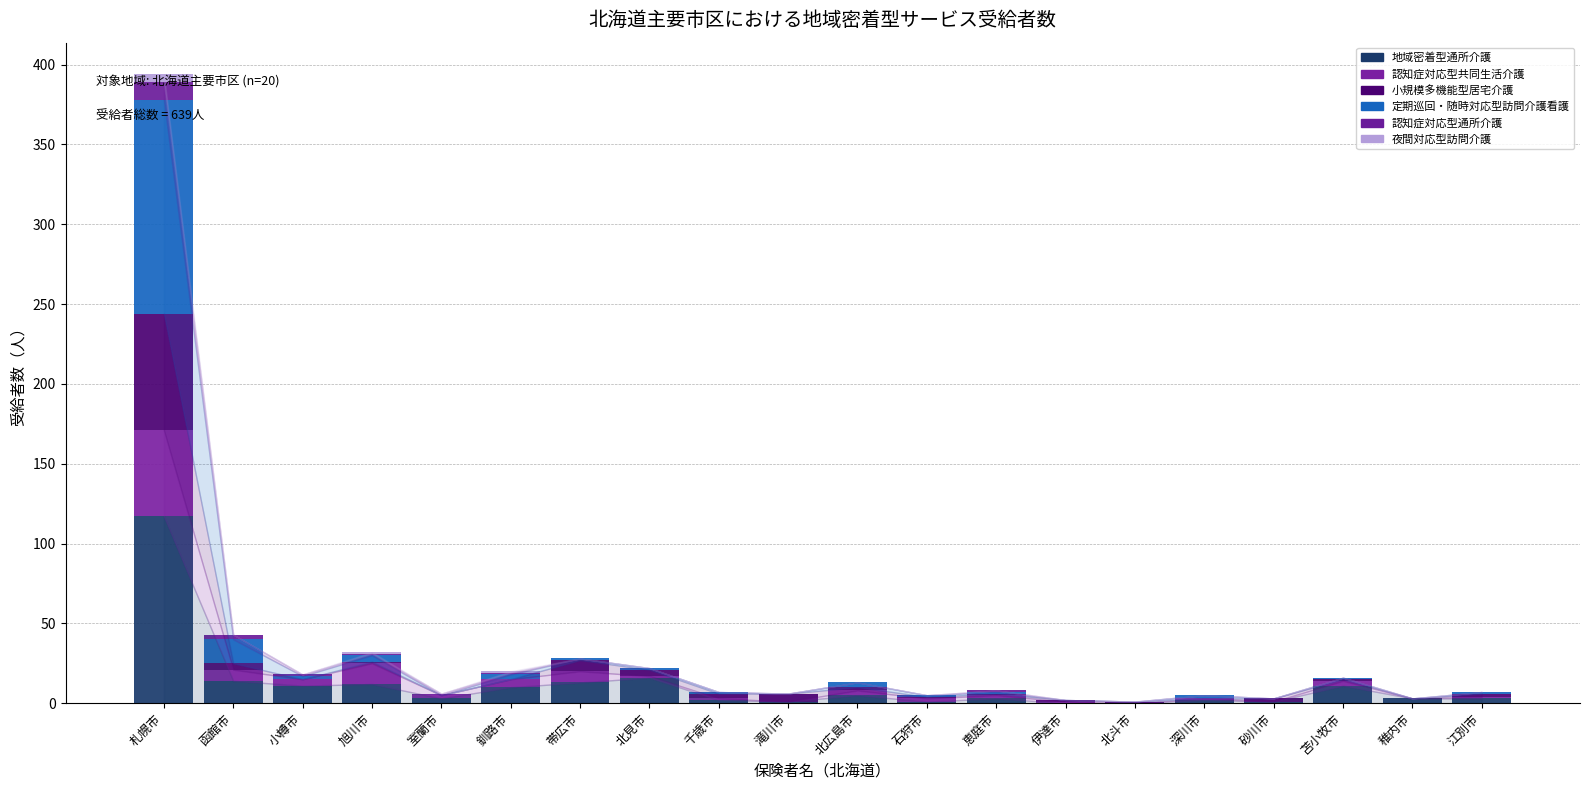

At which category is the sum across all series the highest?

札幌市